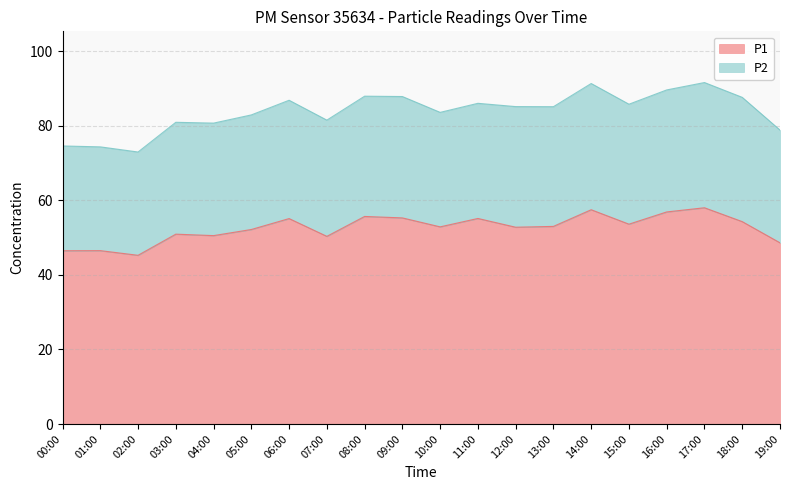

List the labels in order of value, largest first.

17:00, 14:00, 16:00, 08:00, 09:00, 11:00, 06:00, 18:00, 15:00, 13:00, 10:00, 12:00, 05:00, 03:00, 04:00, 07:00, 19:00, 01:00, 00:00, 02:00